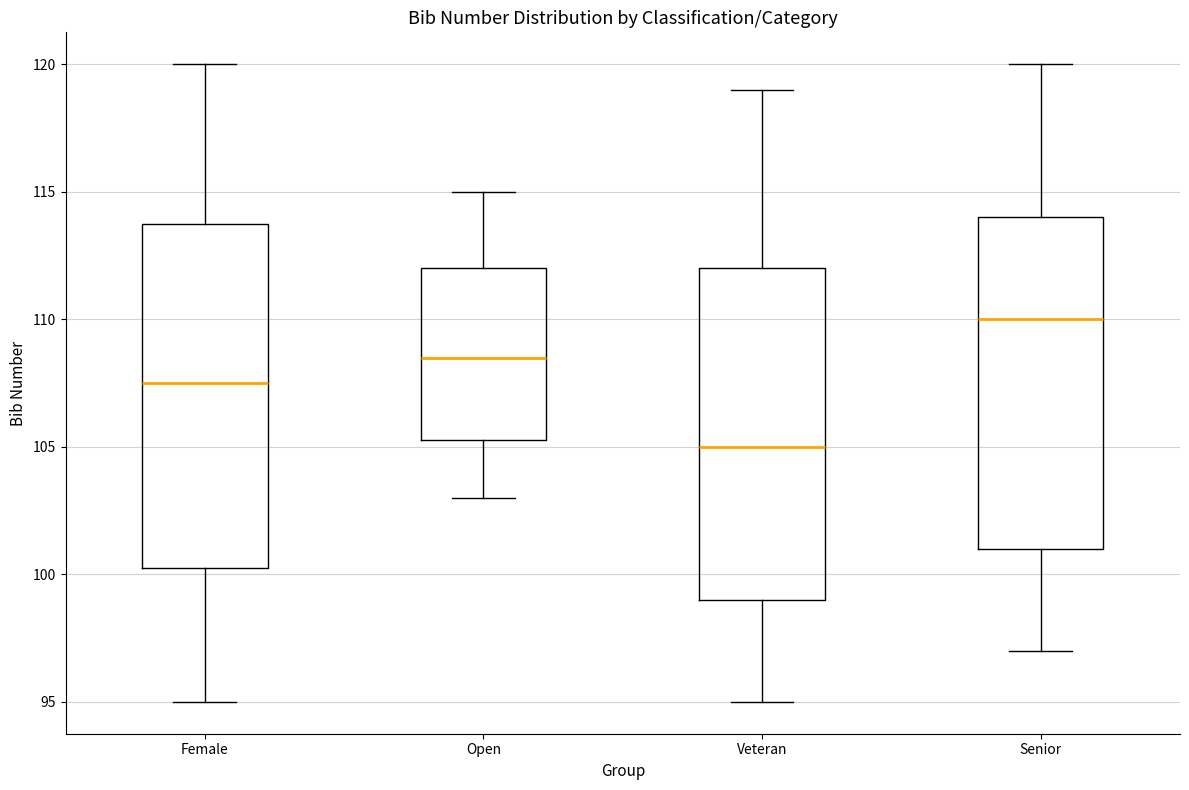

Which box is the tallest, from its lower edge to its upper edge?

Female